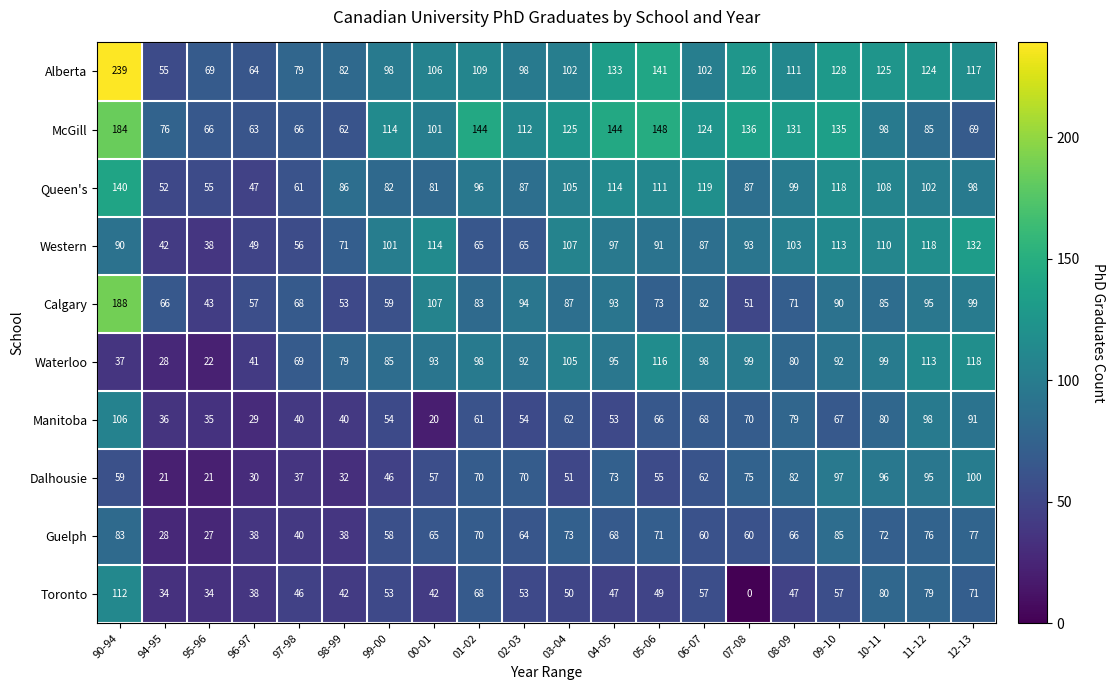

Which series changed the most between 00-01 and 06-07?

Manitoba